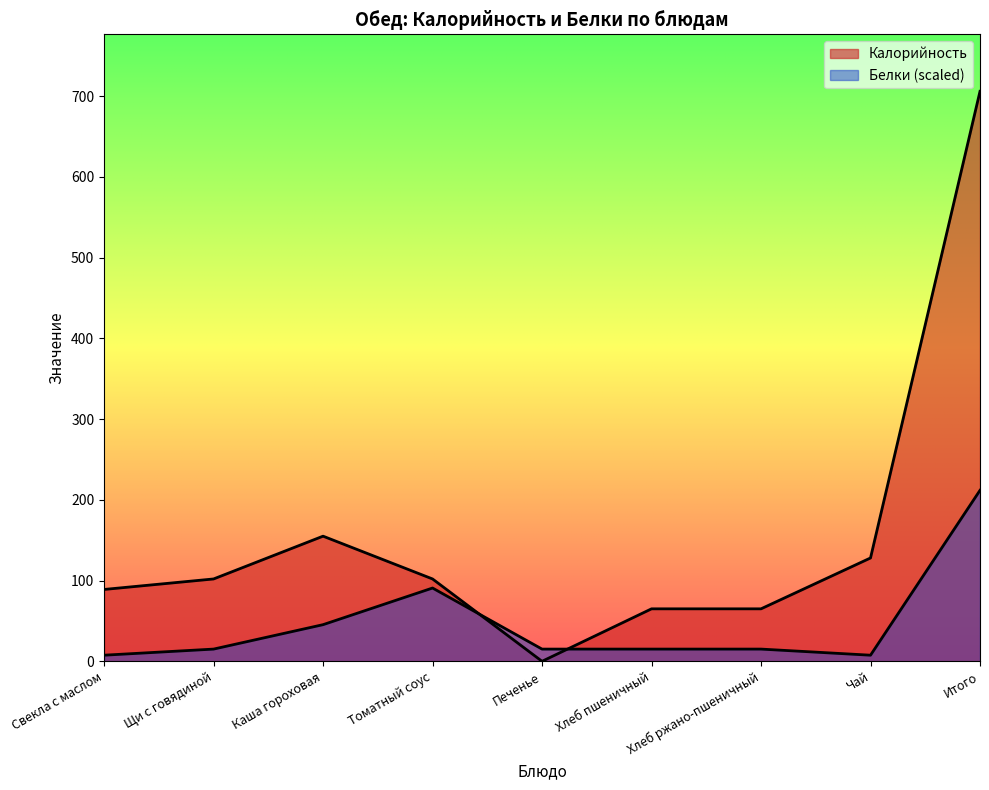

At which category does the chart reach its minimum across all series?

Печенье